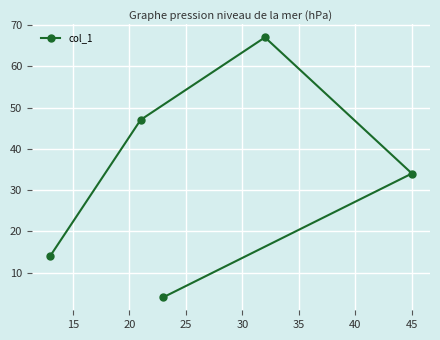

What is the value of the 2nd point from the left?

47